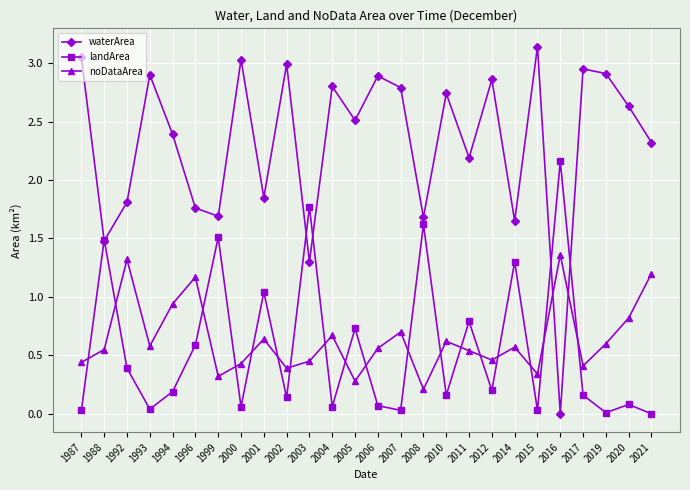

How many distinct data groups are displayed?

3